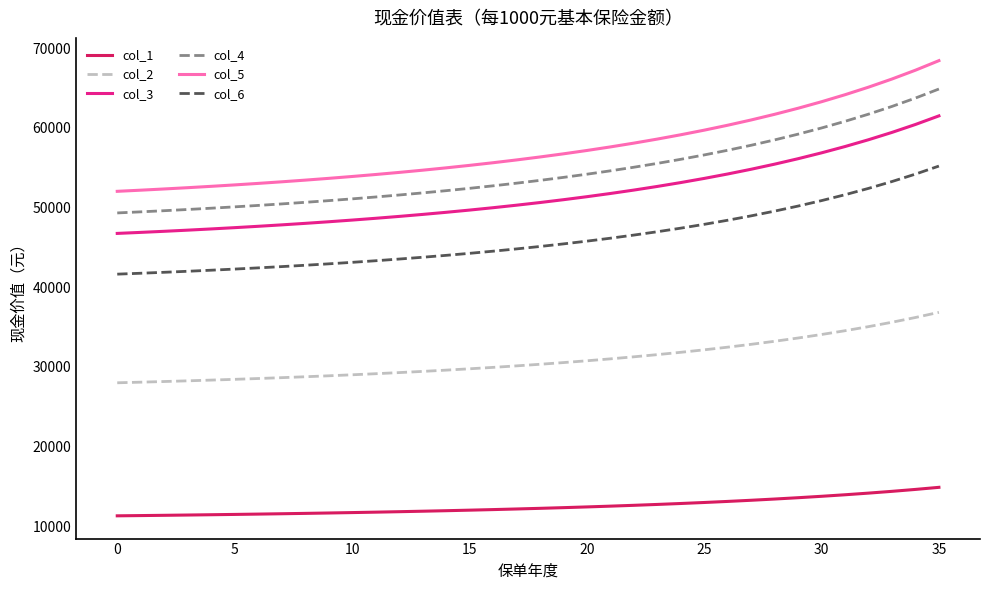

What is the smallest value displayed?

11325.4